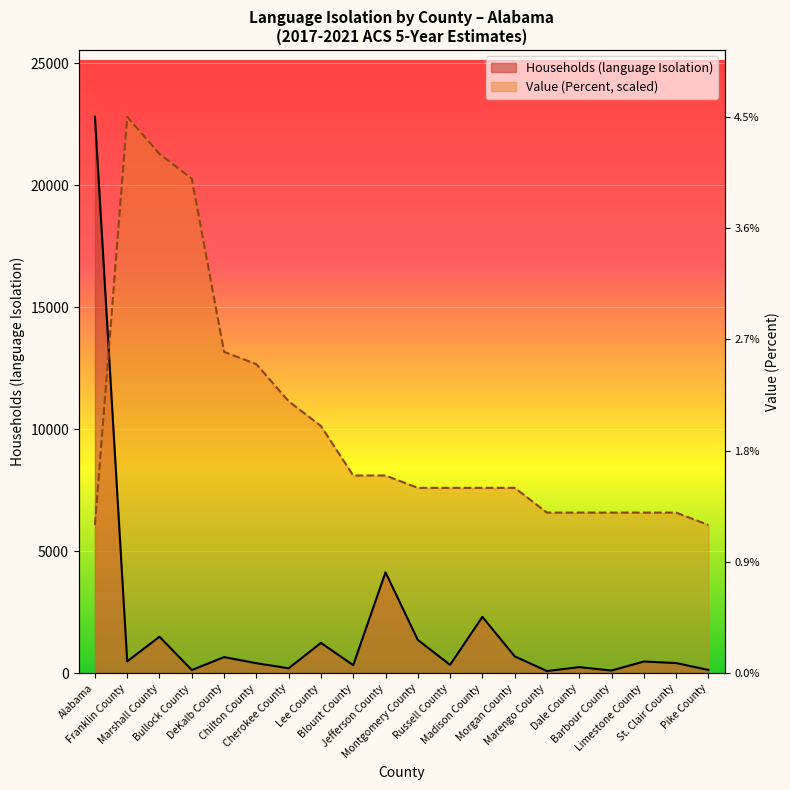

Reading left to right, list all the values displayed in this chart.

Households (language Isolation): Alabama=22804.0	Franklin County=493.0	Marshall County=1502.0	Bullock County=137.0	DeKalb County=667.0	Chilton County=417.0	Cherokee County=209.0	Lee County=1250.0	Blount County=337.0	Jefferson County=4140.0	Montgomery County=1370.0	Russell County=350.0	Madison County=2316.0	Morgan County=698.0	Marengo County=96.0	Dale County=256.0	Barbour County=117.0	Limestone County=486.0	St. Clair County=423.0	Pike County=143.0
Value (Percent): Alabama=6081.1	Franklin County=22804.0	Marshall County=21283.7	Bullock County=20270.2	DeKalb County=13175.6	Chilton County=12668.9	Cherokee County=11148.6	Lee County=10135.1	Blount County=8108.1	Jefferson County=8108.1	Montgomery County=7601.3	Russell County=7601.3	Madison County=7601.3	Morgan County=7601.3	Marengo County=6587.8	Dale County=6587.8	Barbour County=6587.8	Limestone County=6587.8	St. Clair County=6587.8	Pike County=6081.1